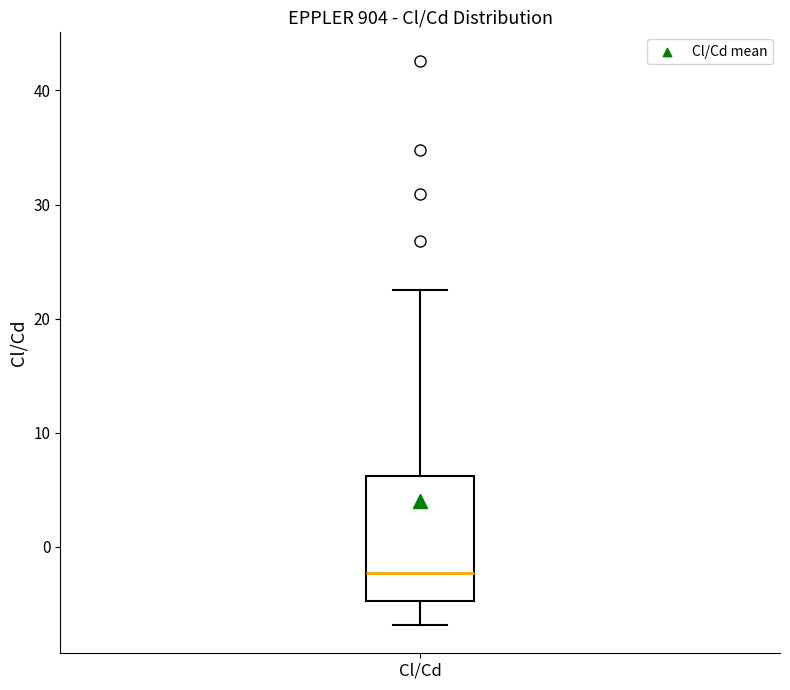

Transcribe this box plot: give where the median line is, the range the box spans, and where the two whiskers end, as read against the y-axis. The values are not printed on the chart, so give them approximately, as read against the axis.

median -2, box -5 to 6, whiskers -7 to 22